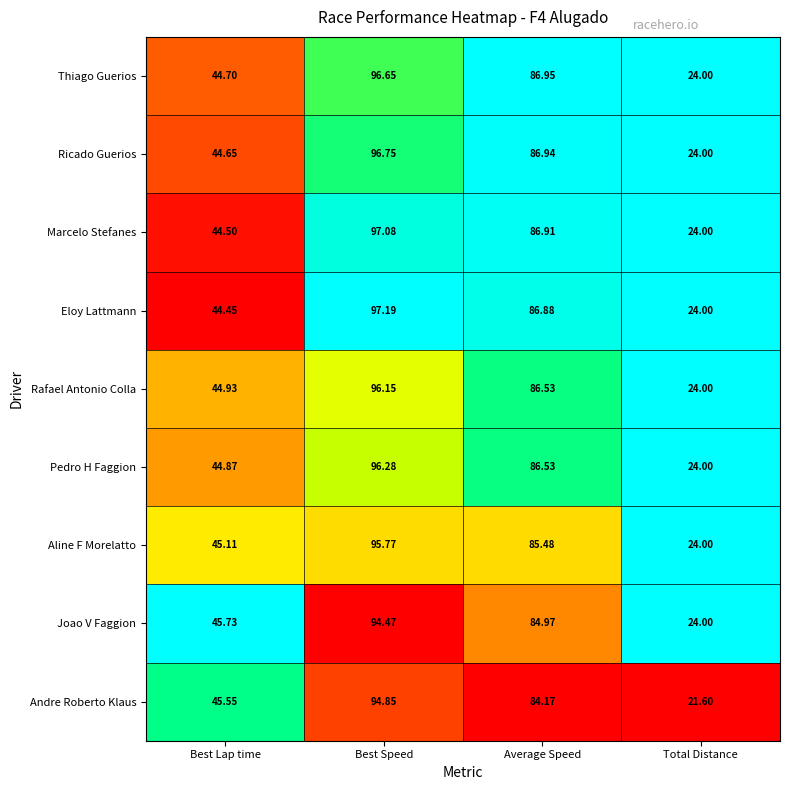

At which category is the sum across all series the highest?

Best Speed